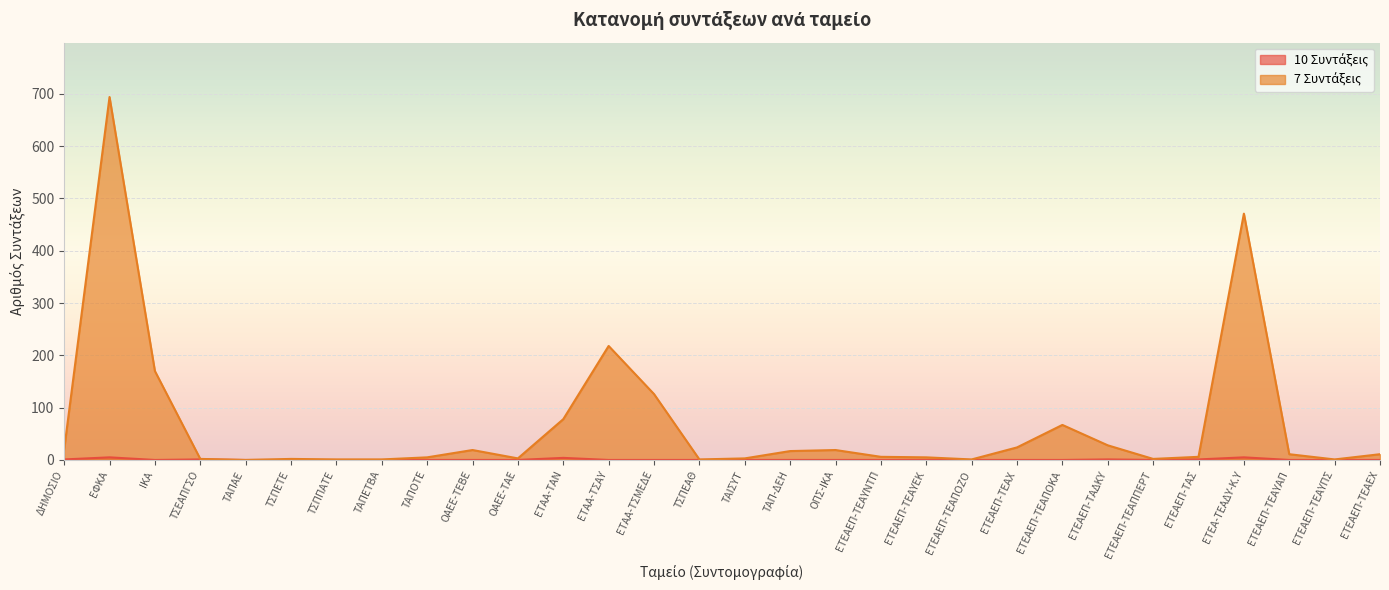

How many values in the 7 Συντάξεις series are below 11?

15